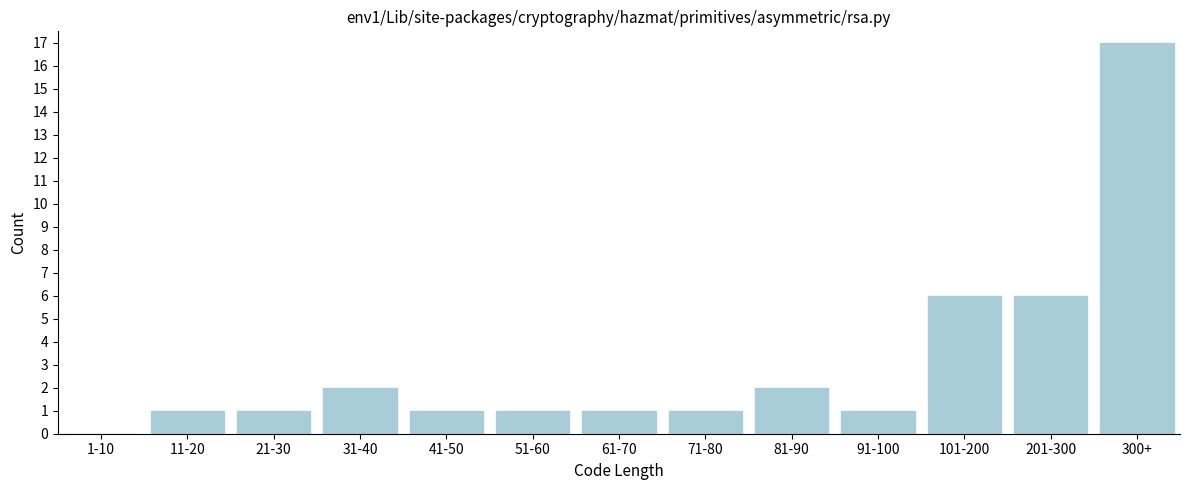

Reading right to left, extract all data points from this chart.

300+=17	201-300=6	101-200=6	91-100=1	81-90=2	71-80=1	61-70=1	51-60=1	41-50=1	31-40=2	21-30=1	11-20=1	1-10=0